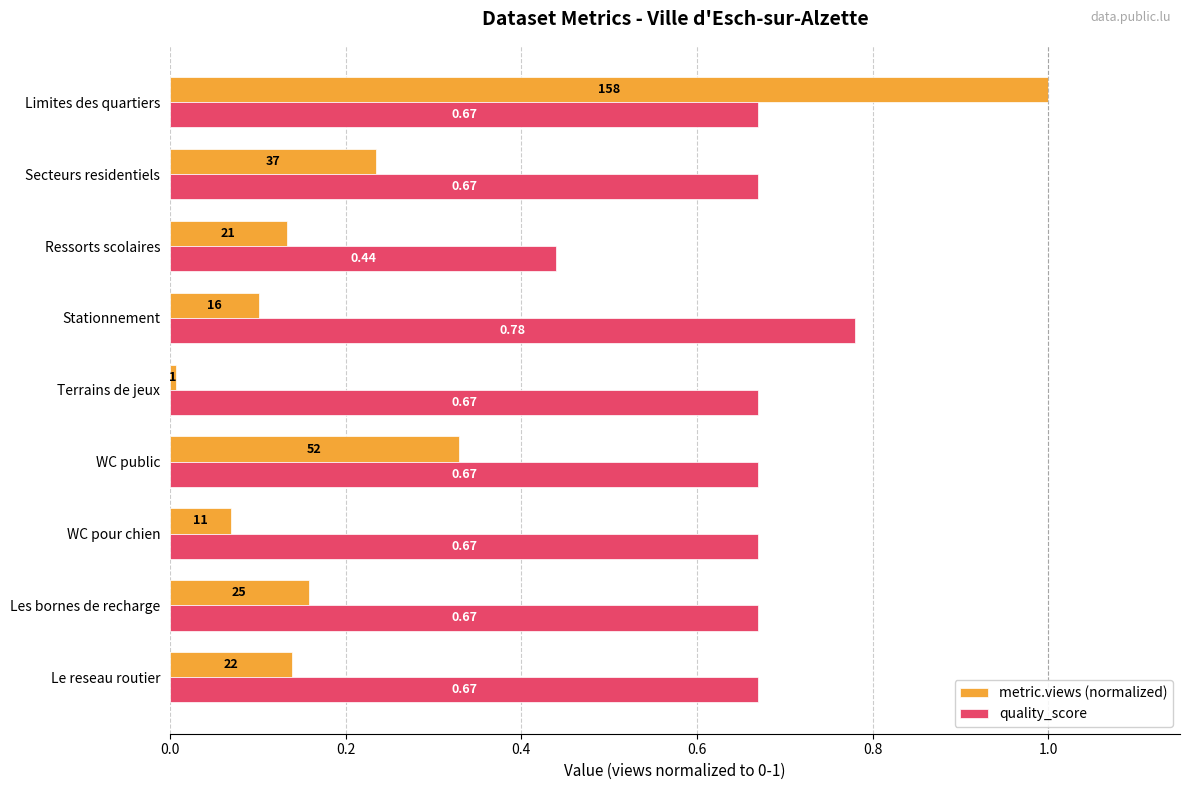

Which series has the largest total across all categories?

quality_score